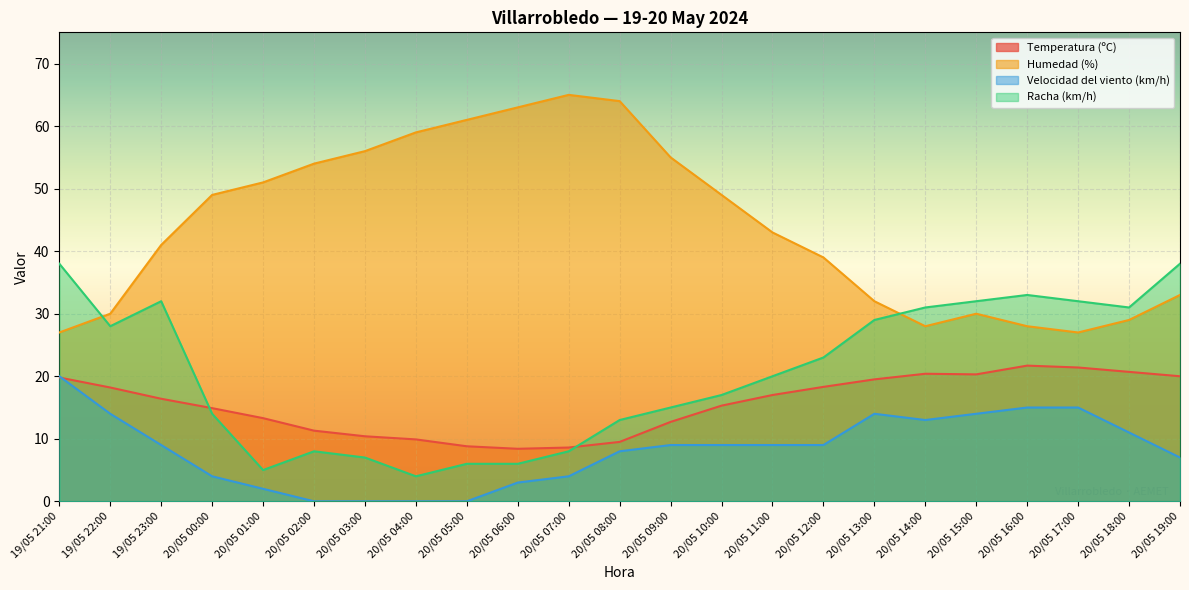

Between 19/05 21:00 and 20/05 01:00, which series saw the biggest shift?

Racha (km/h)